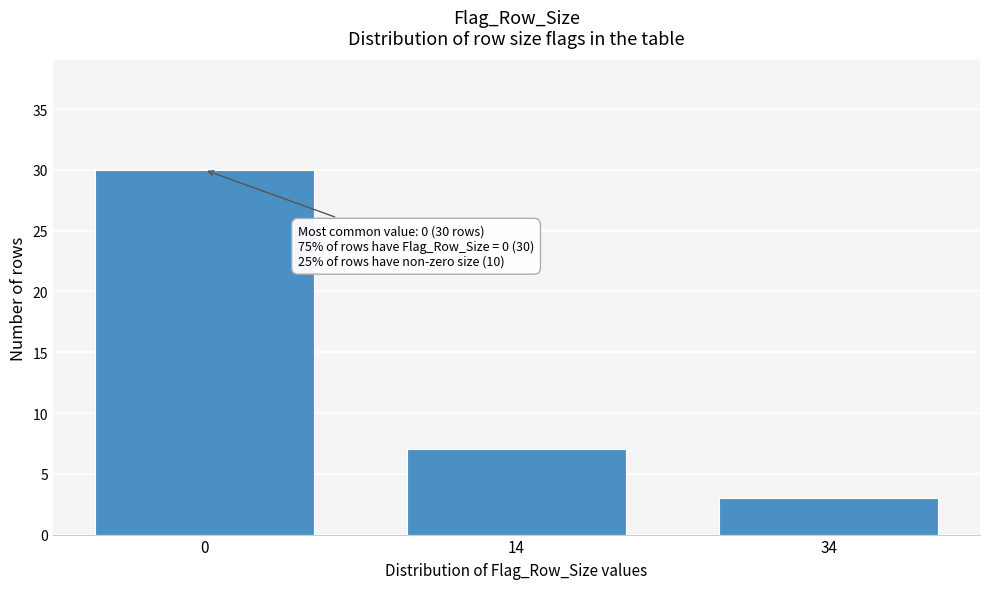

Reading left to right, extract all data points from this chart.

30	7	3